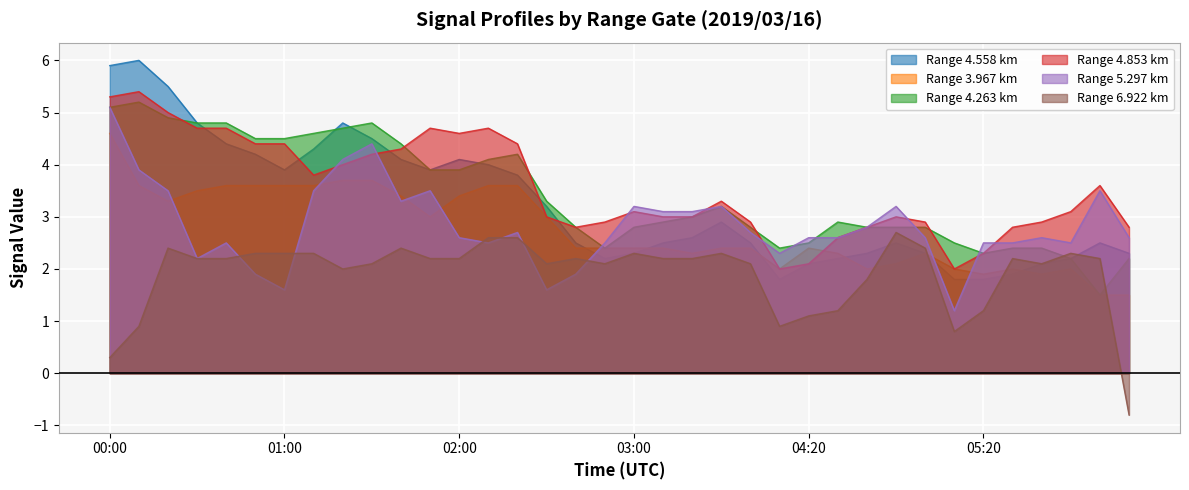

In 3.967, how many points are higher than both neighbors (excluding endpoints)?

4